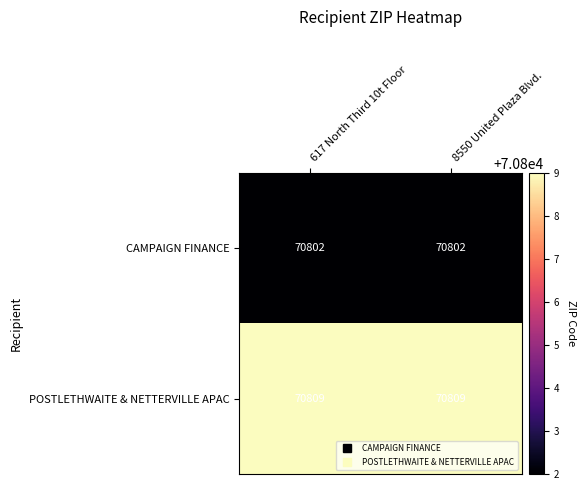

Reading left to right, what are all the values shown in this chart?

CAMPAIGN FINANCE: 70802	70802
POSTLETHWAITE & NETTERVILLE APAC: 70809	70809